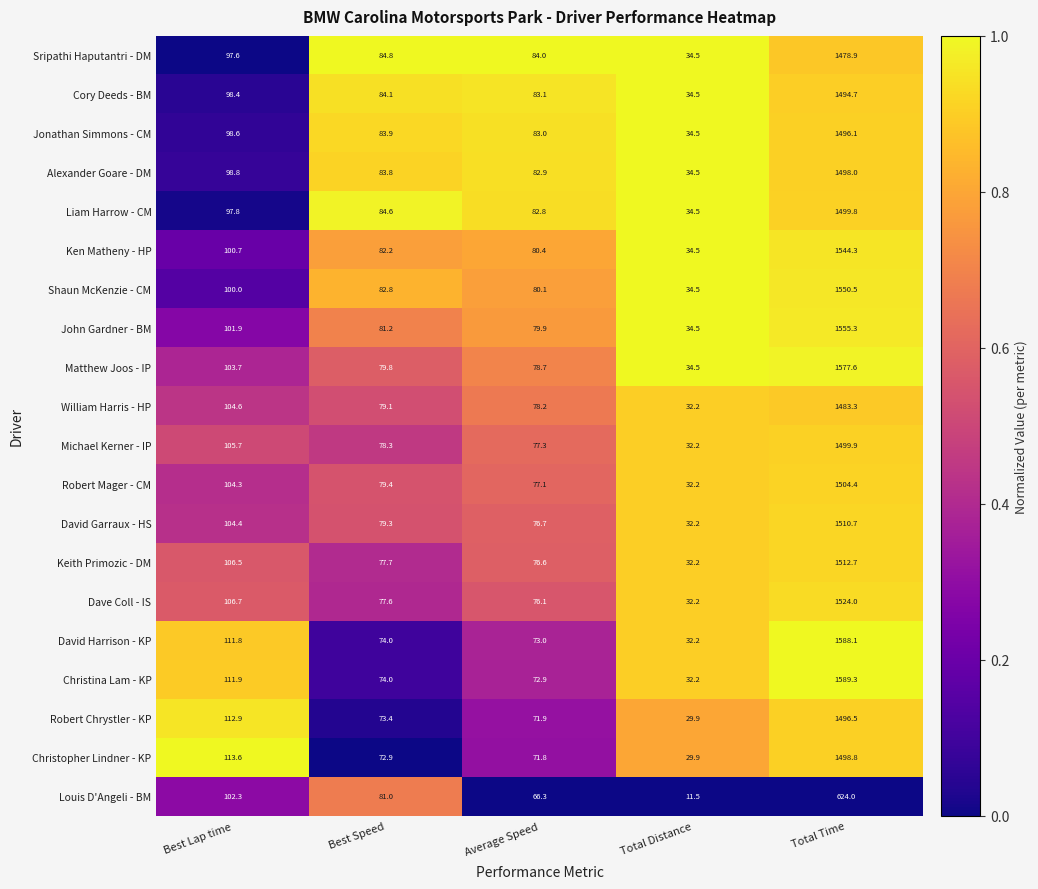

What is the difference between the maximum and minimum values in the Shaun McKenzie - CM series?

1516.0